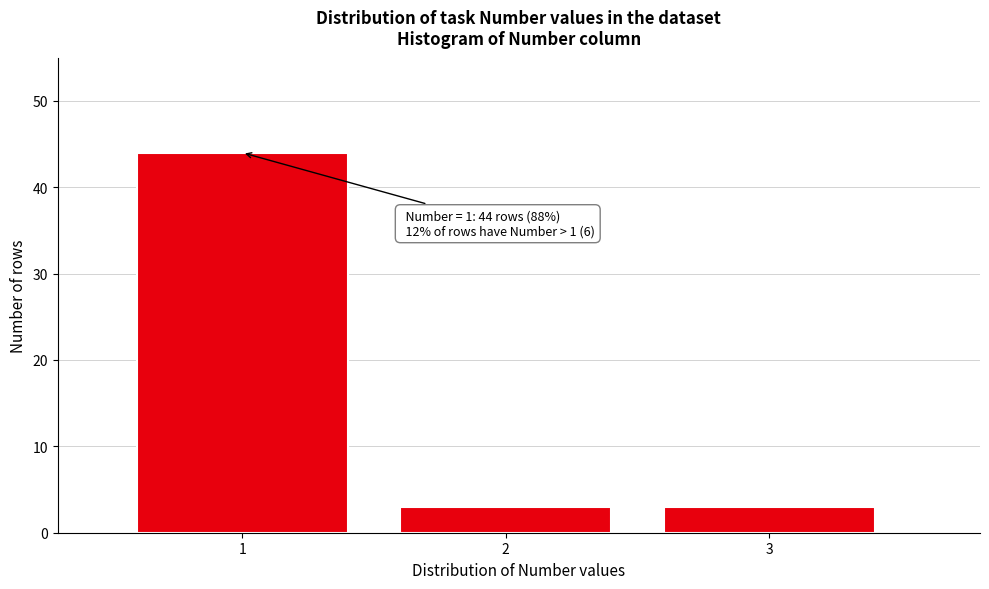

Which range on the x-axis has the tallest bar?

0.5 to 1.5